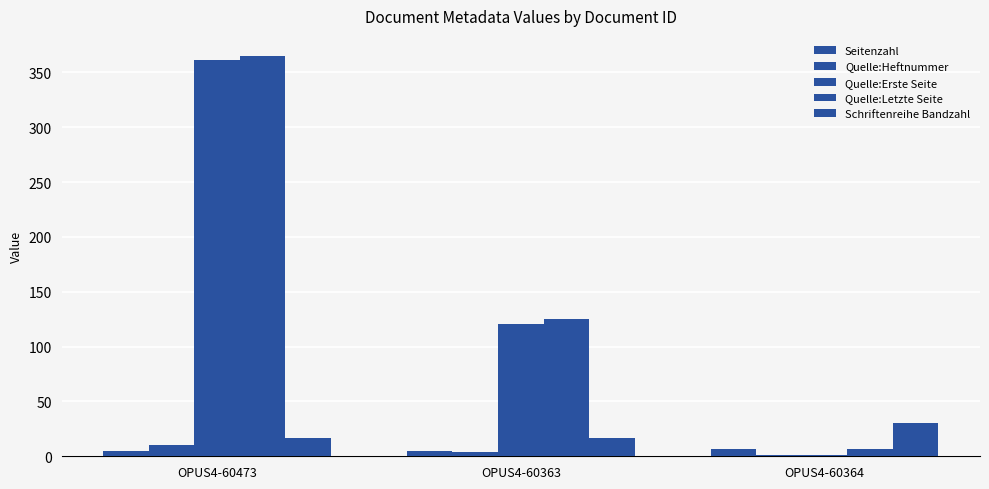

What is the approximate value of Quelle:Letzte Seite at OPUS4-60364?

7